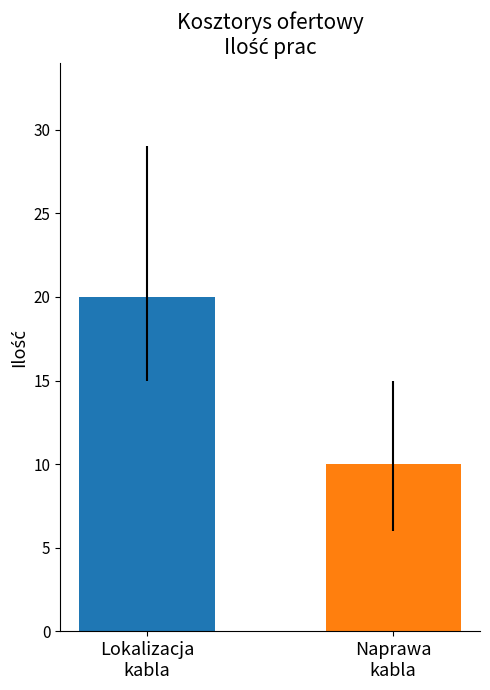

Reading left to right, list all the values displayed in this chart.

20	10